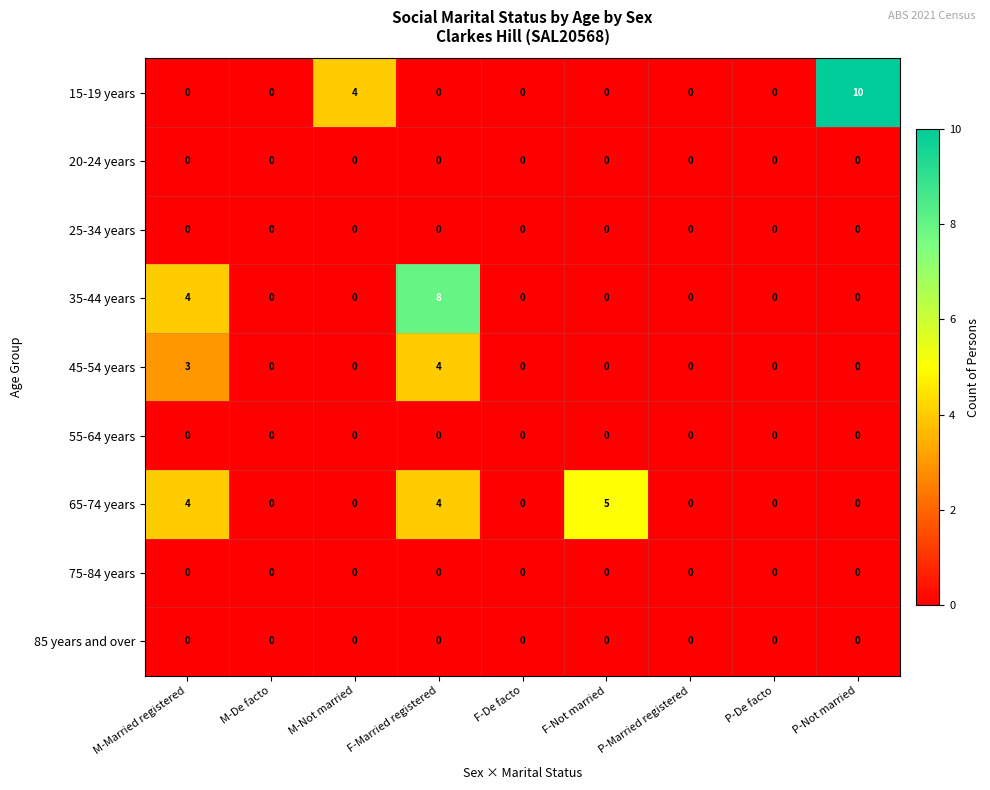

Between M-De facto and P-Not married, which series saw the biggest shift?

15-19 years